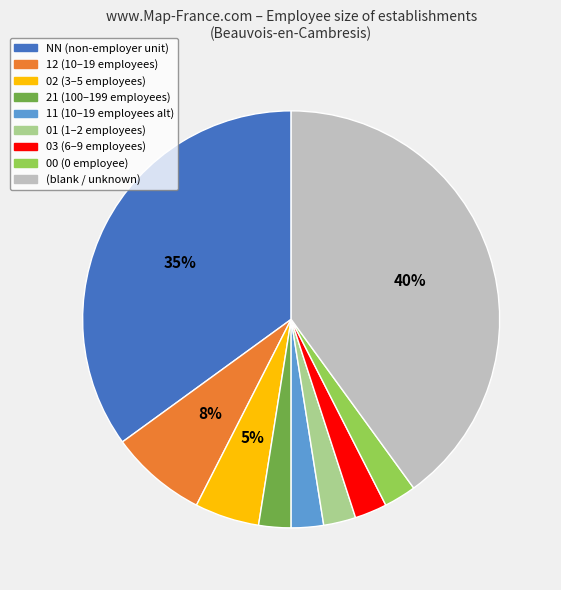

Count the number of slices in the pie.

9